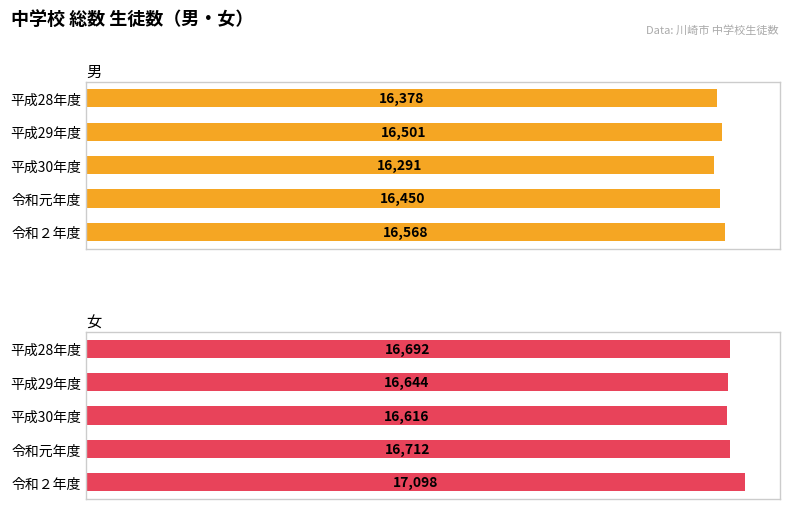

What is the value of the 男 bar at the 3rd from the left?

16291